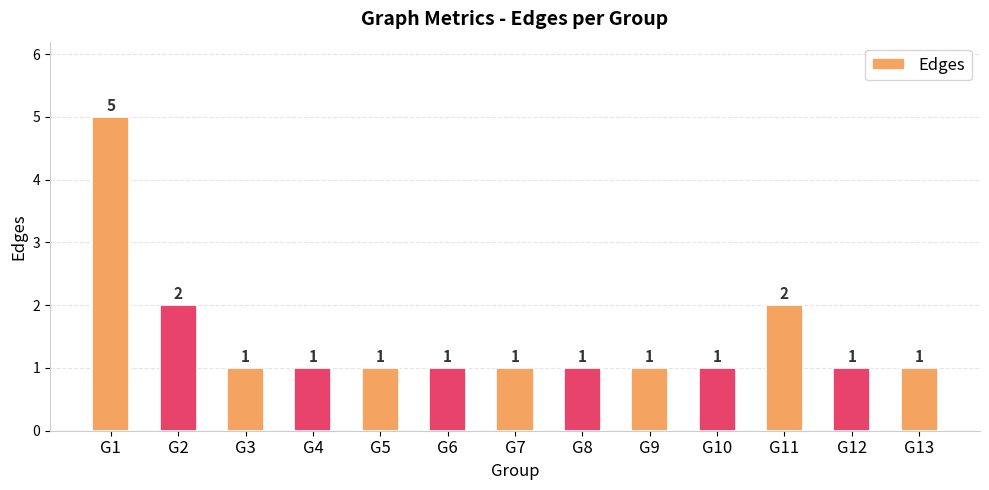

Which category has the highest value across all series?

G1